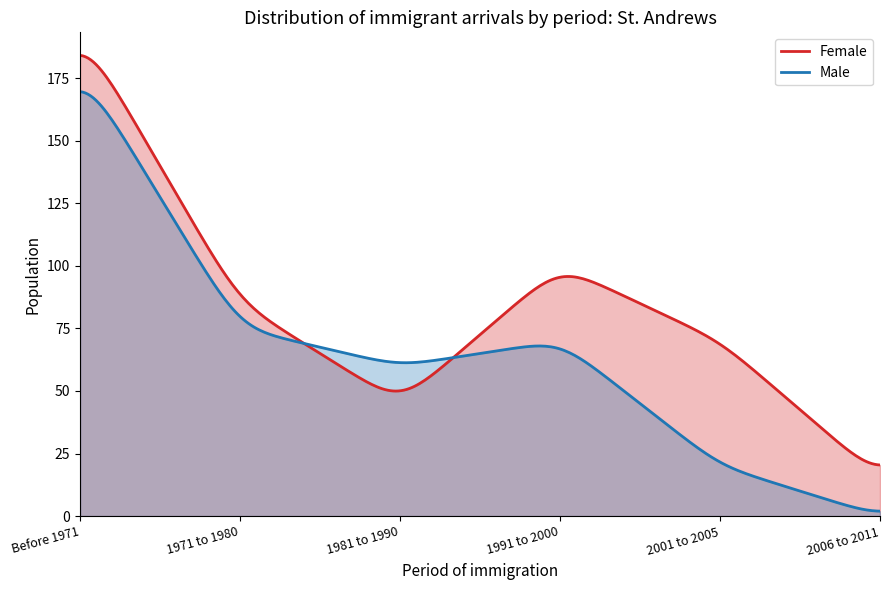

What is the minimum value for Female?

20.4